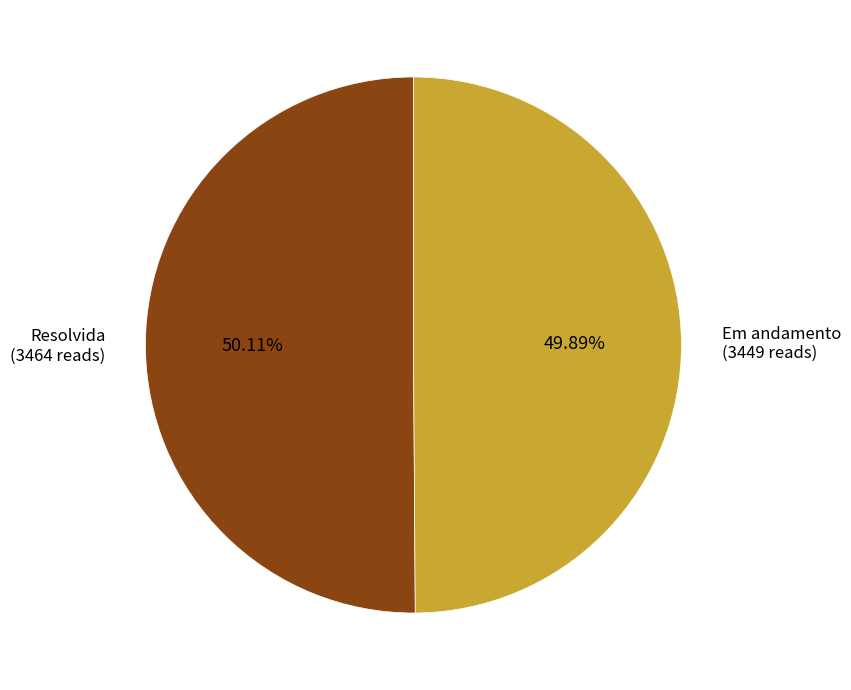

Does any single category account for the majority?

Yes